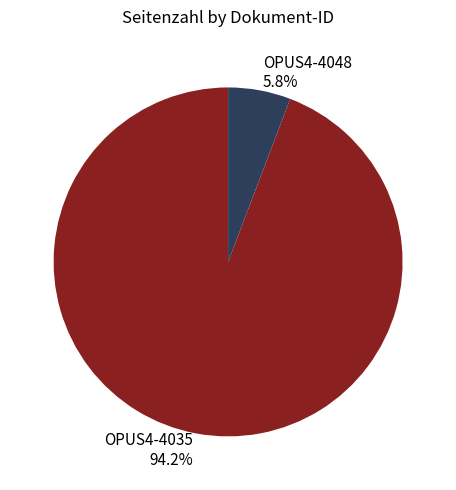

Does any single category account for the majority?

Yes